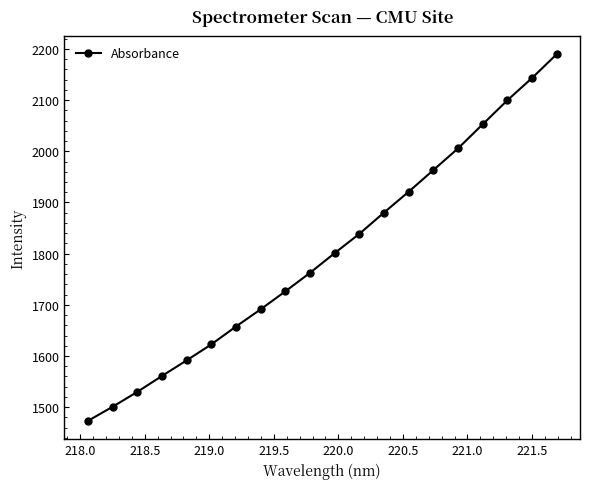

True or false: the data has more than 2 interior local peaks.

False